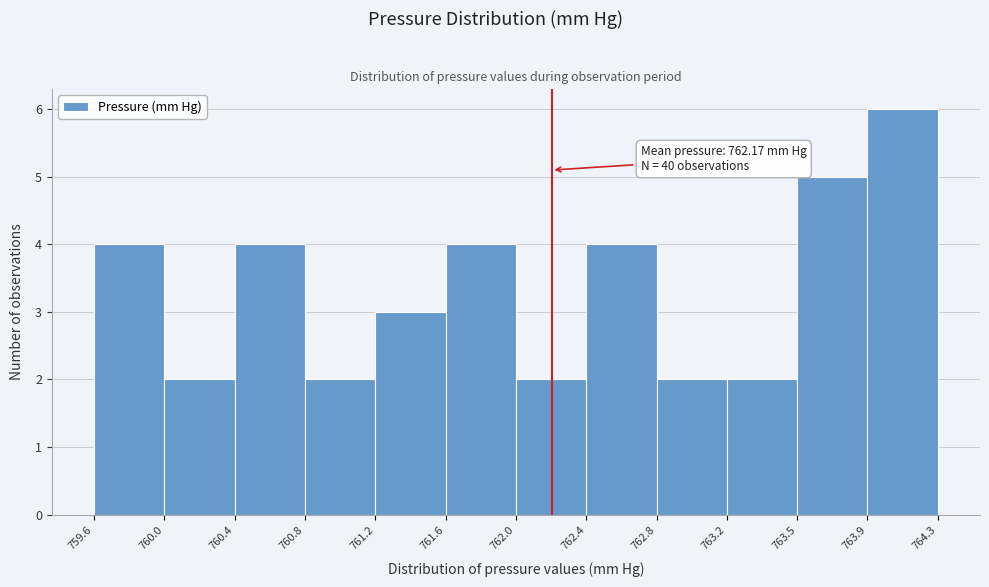

Over which range of the x-axis is the bar tallest?

763.9 to 764.3